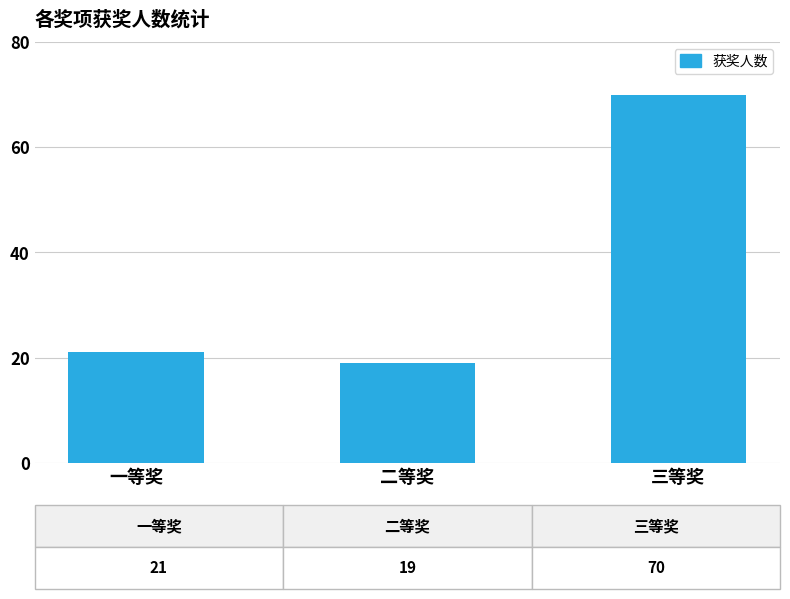

Are the bars grouped side by side (vs. stacked)?

No